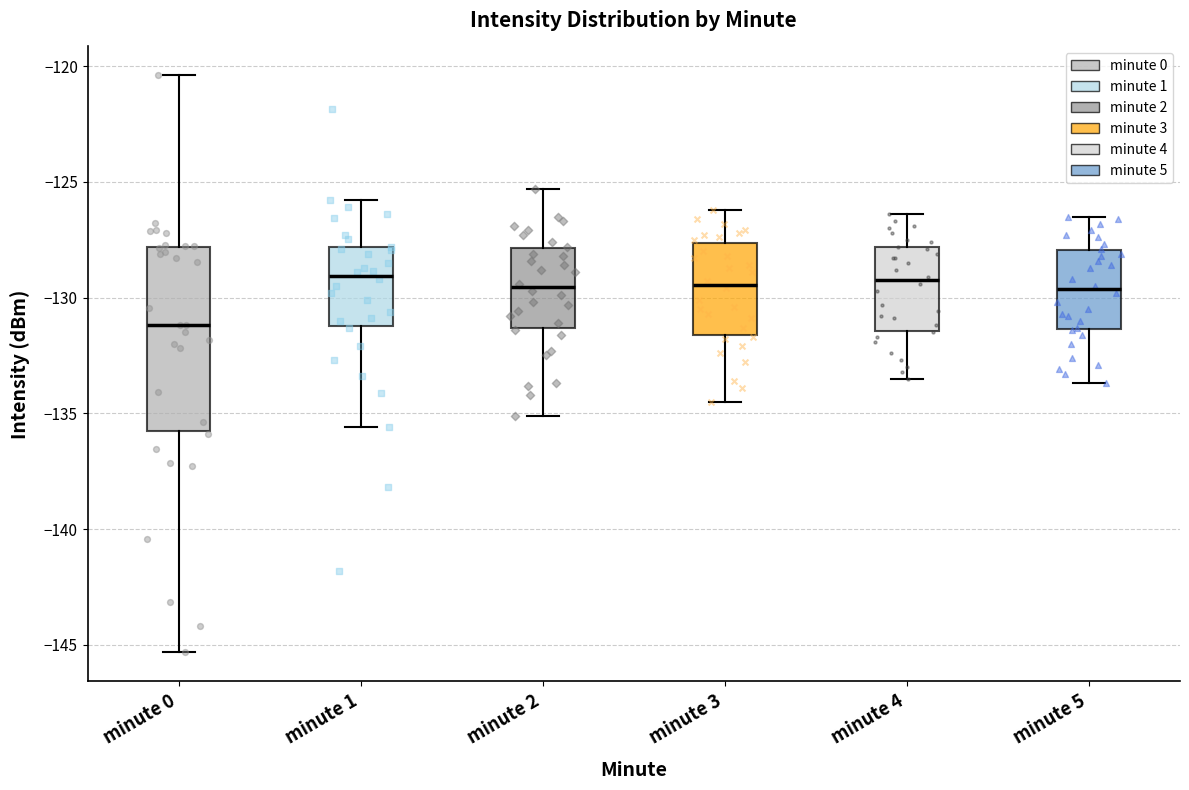

Where does the median line of the box for minute 1 sit on the y-axis? The values are not printed on the chart, so give them approximately, as read against the axis.

-129.0